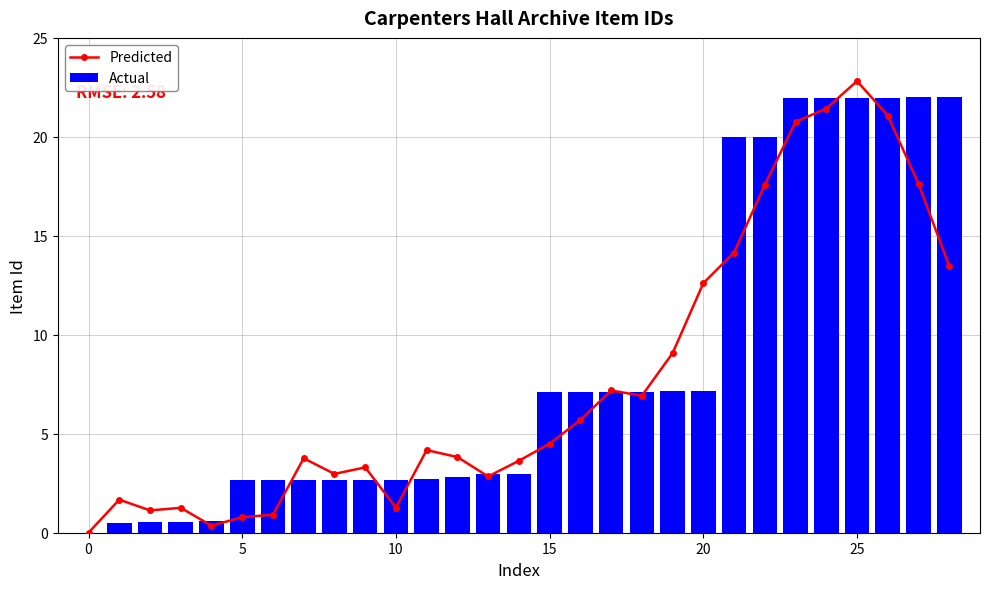

Where does the Actual series first go above 2?

5